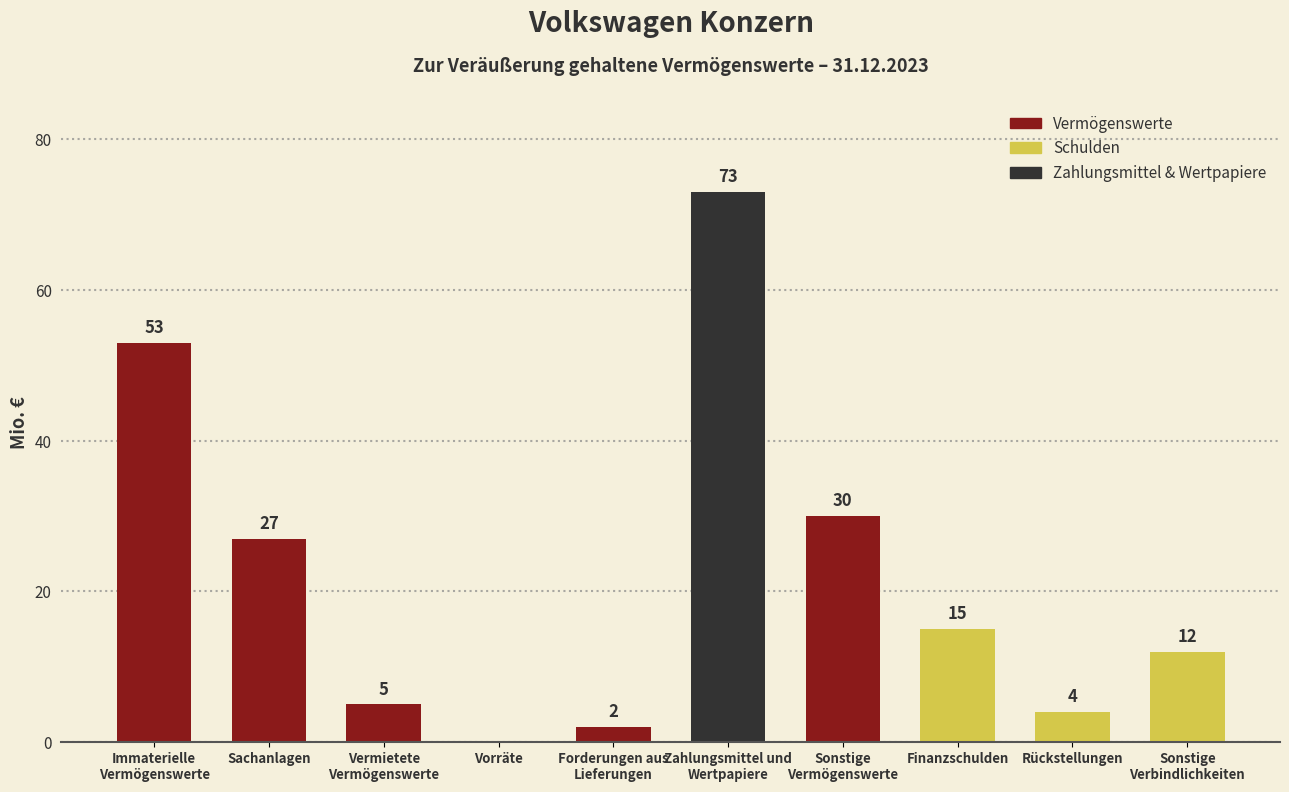

The value at Sachanlagen is 41. True or false?

False